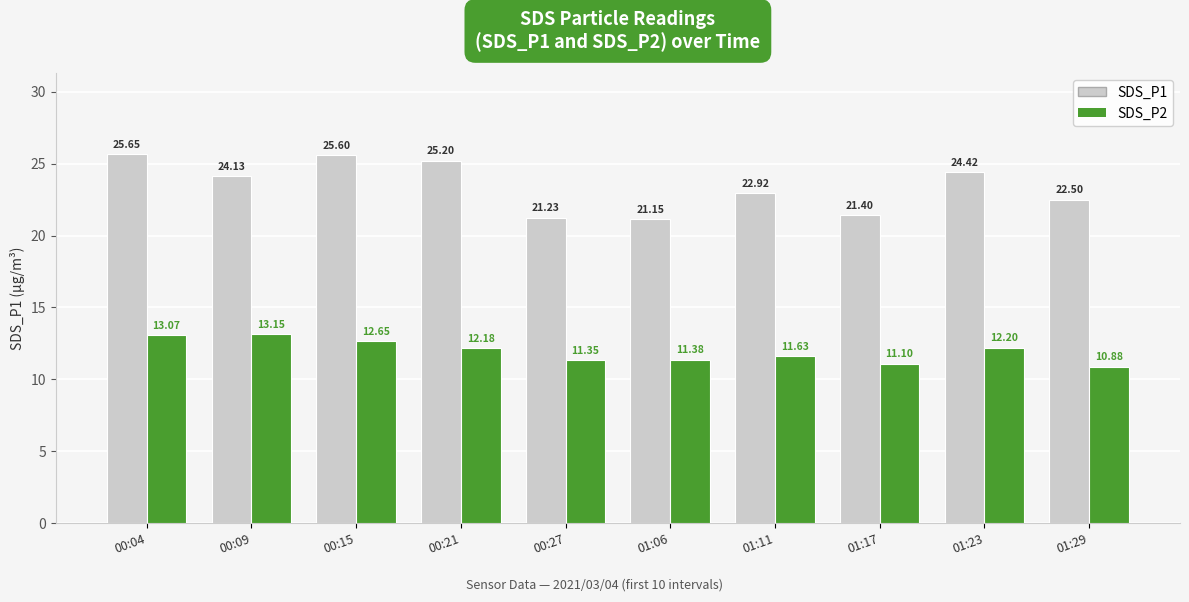

At which category is the sum across all series the highest?

00:04